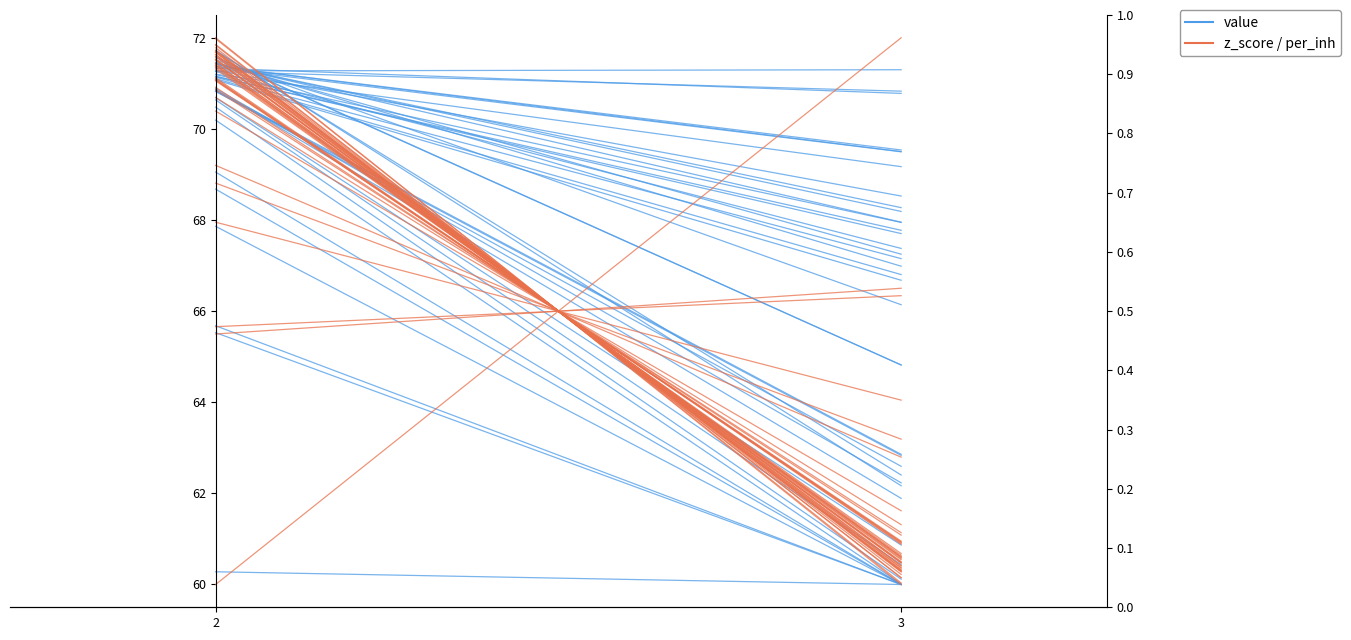

What is the value of the z_score / per_inh point at the 1st from the left?

70.9